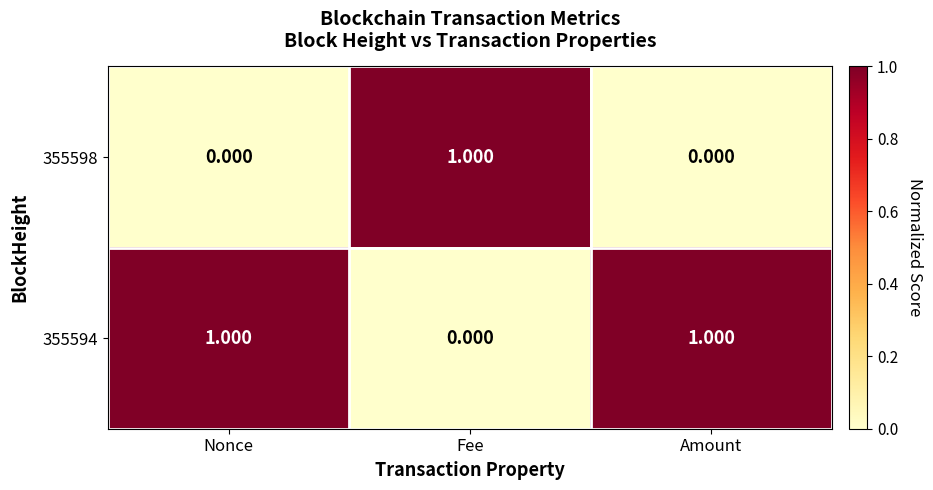

At which label does 355594 reach its minimum?

Fee